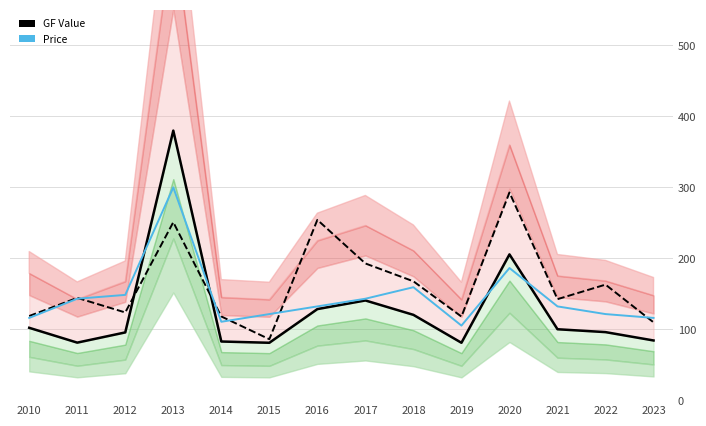

How many interior local peaks does the Median Value series have?

5